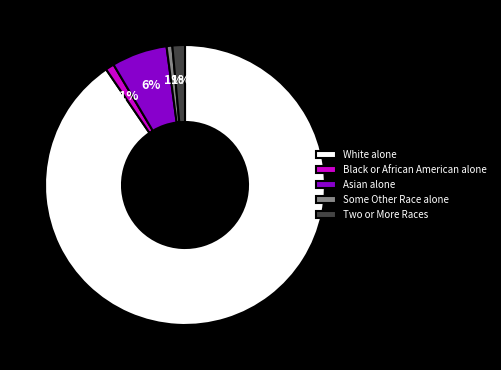

Does any single category account for the majority?

Yes